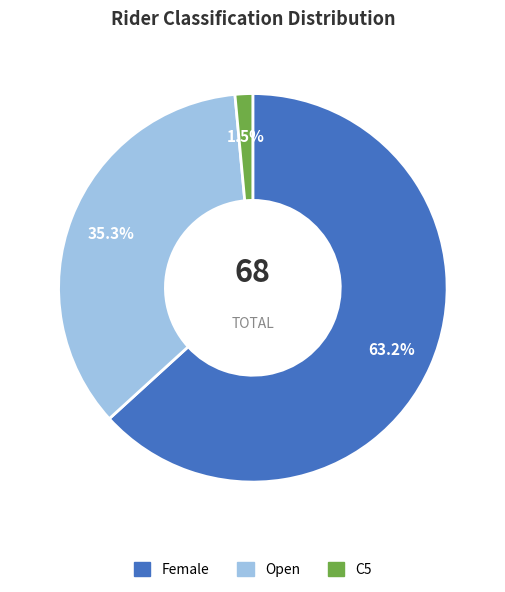

What is the total percentage of Female and Open?

98.5%